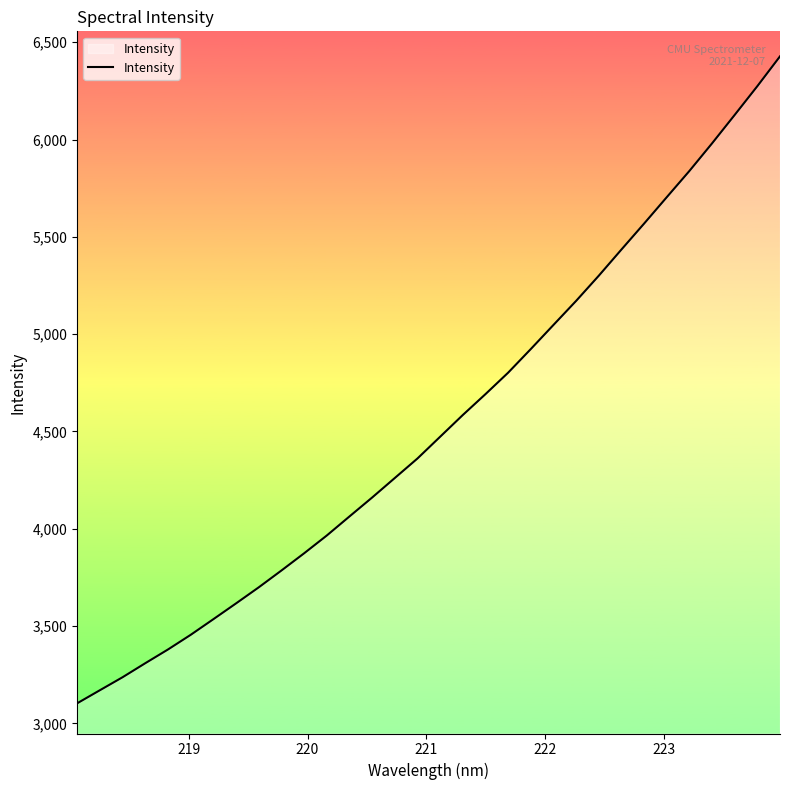

What is the maximum value shown in the chart?

6427.8